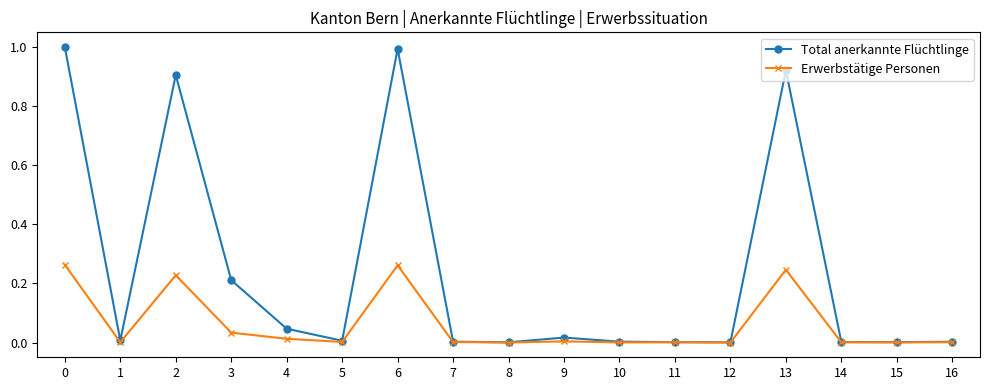

Is it true that Erwerbstätige Personen equals 0.0 at 5?

True